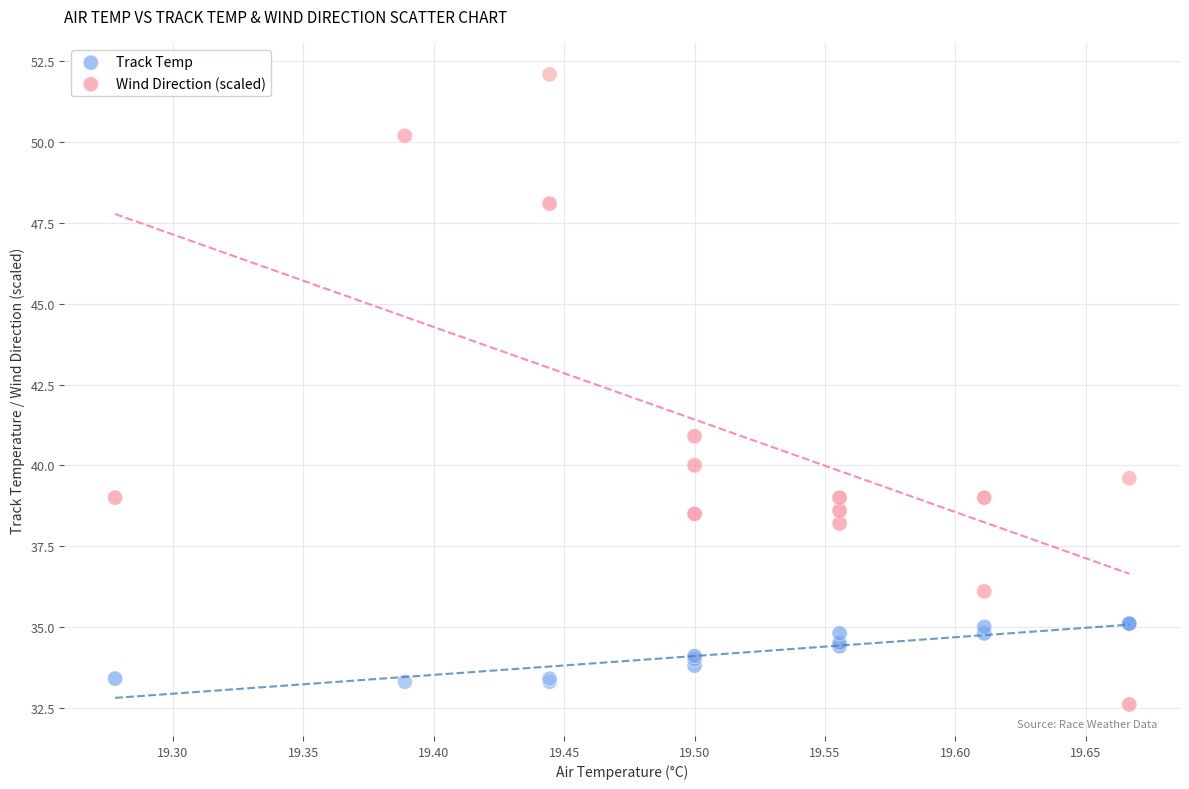

In the Wind Direction (scaled) series, what Y value is closest to 42?

40.9